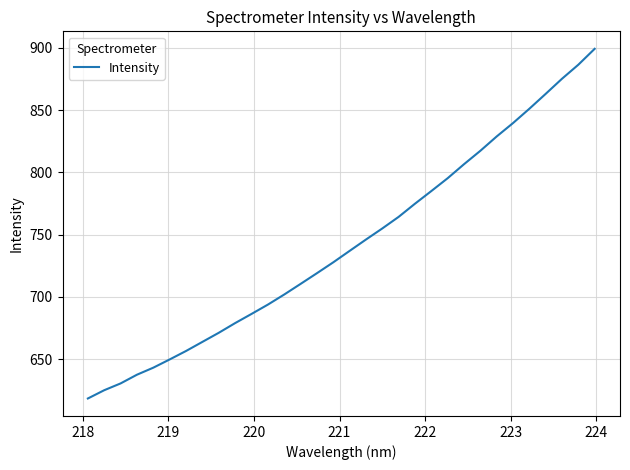

What is the difference between the second highest and second lowest values?

261.4